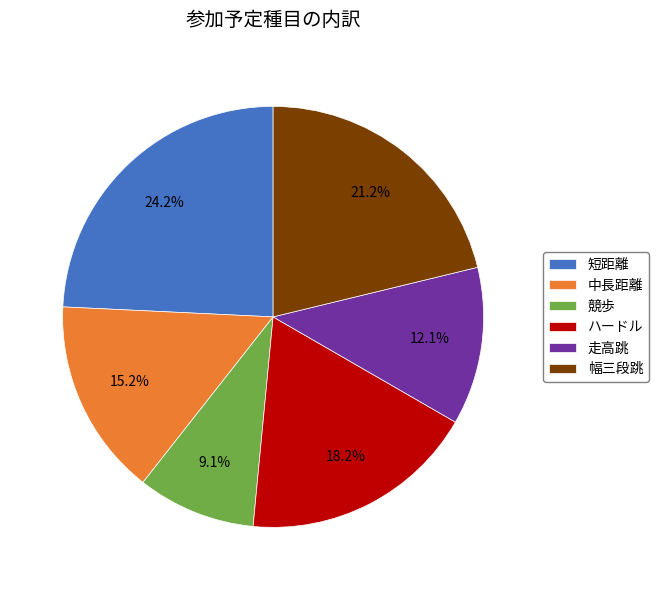

Approximately how many times larger is the value at 走高跳 compared to ハードル?

0.7